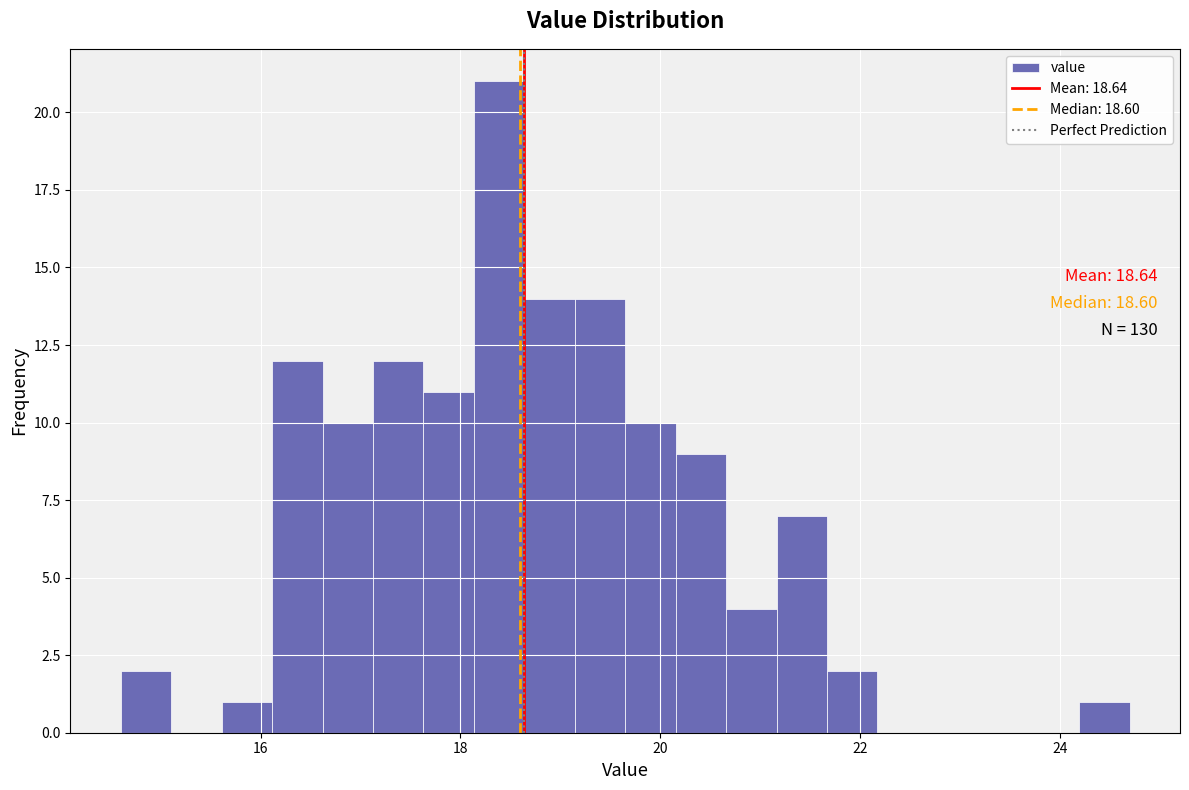

Read against the x-axis, roughly where is the centre of the tallest bar?

18.4